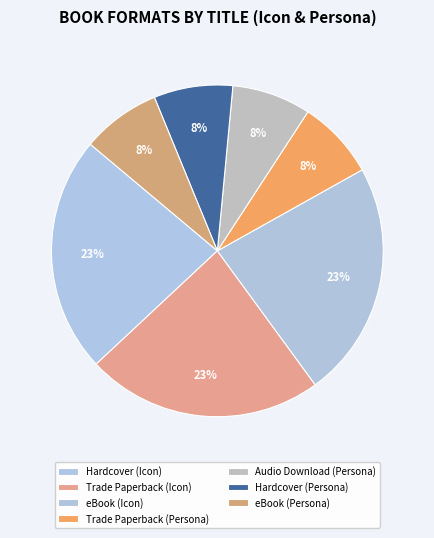

What is the change in value from Trade Paperback (Icon) to eBook (Persona)?

-2